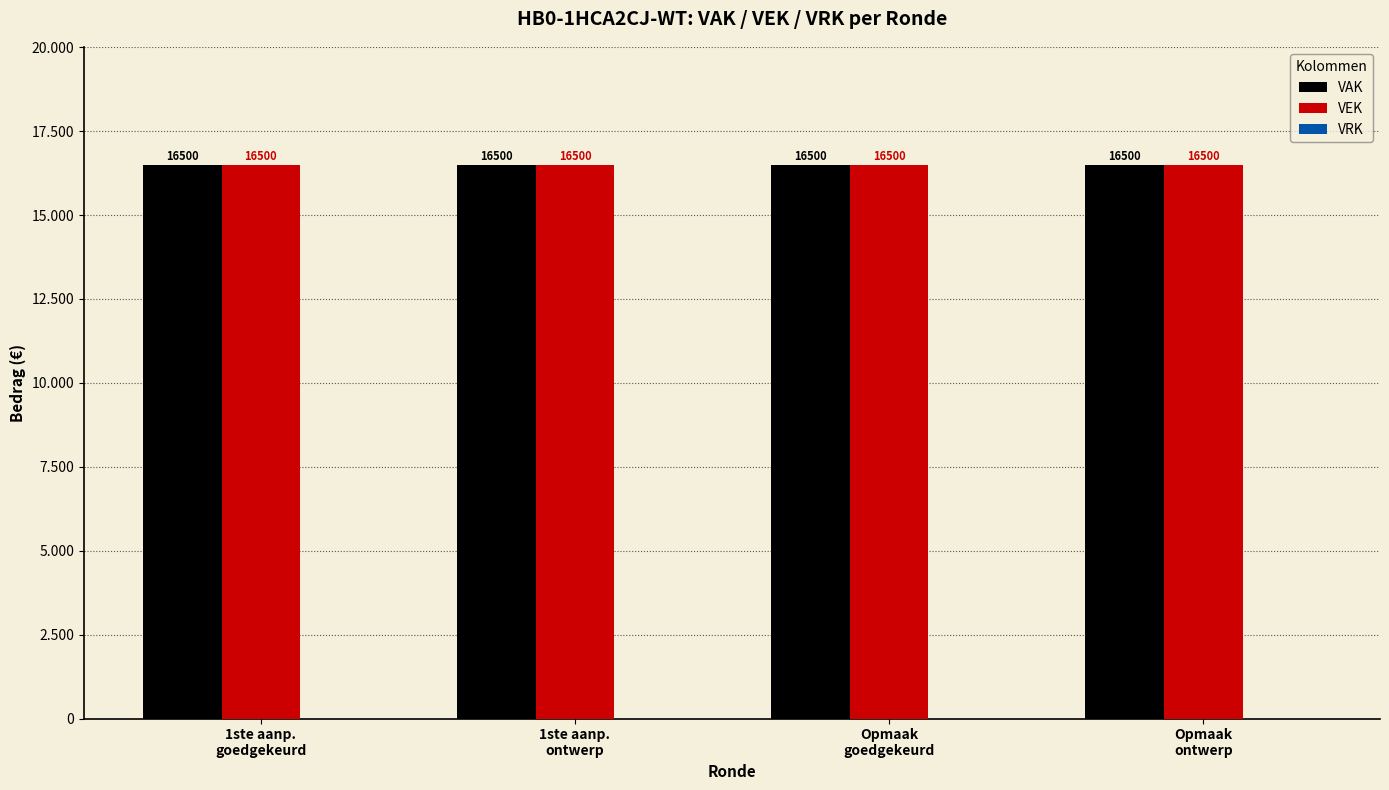

How many groups of bars are there?

4